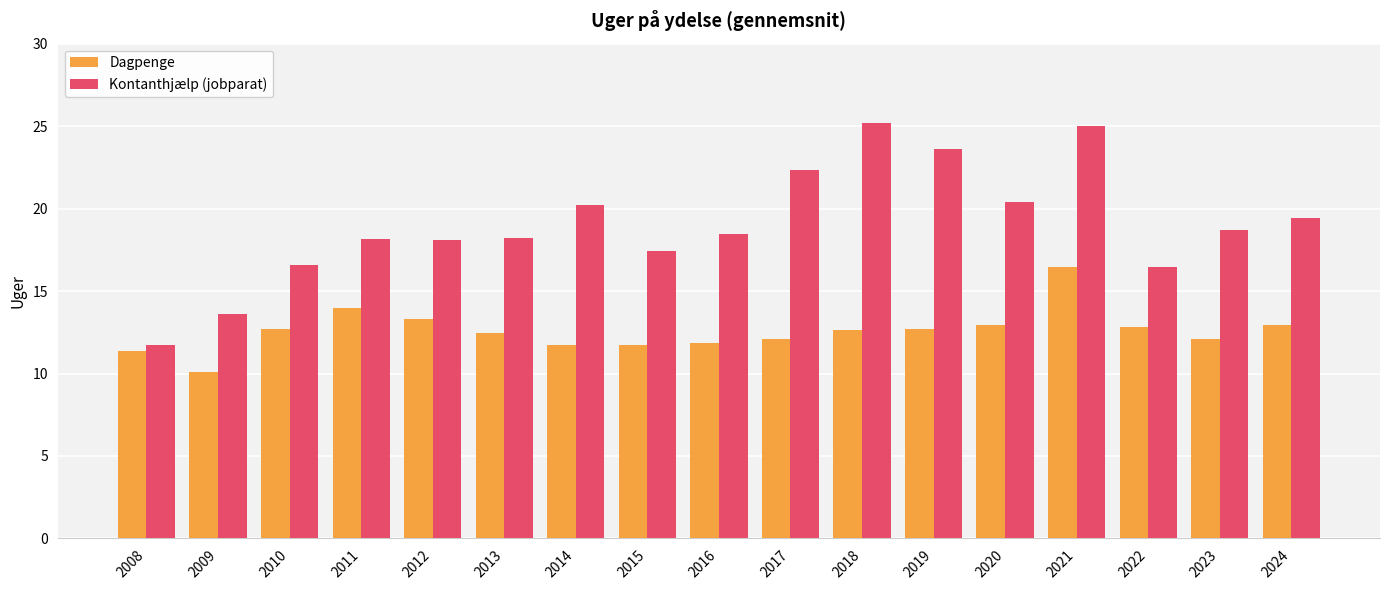

What are all the series names shown in the legend?

Dagpenge, Kontanthjælp (jobparat)